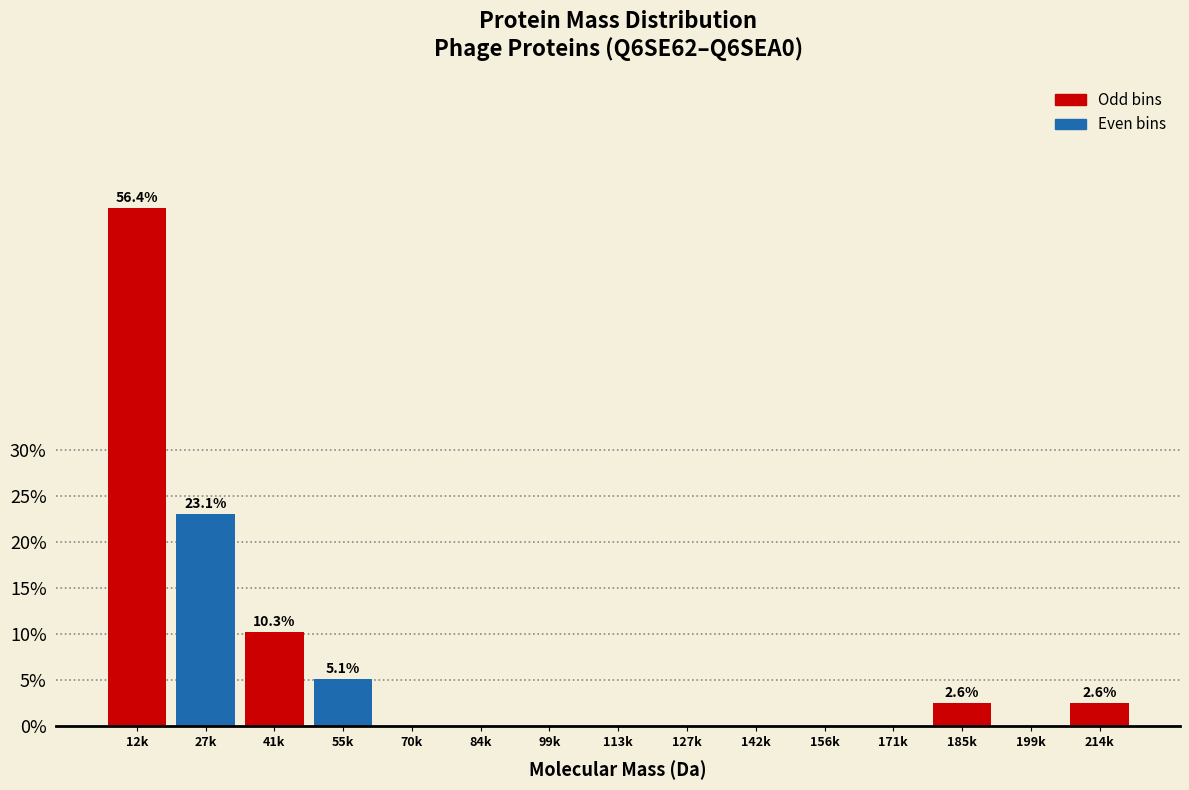

Reading right to left, what are all the values shown in this chart?

214k=2.6	199k=0.0	185k=2.6	171k=0.0	156k=0.0	142k=0.0	127k=0.0	113k=0.0	99k=0.0	84k=0.0	70k=0.0	55k=5.1	41k=10.3	27k=23.1	12k=56.4